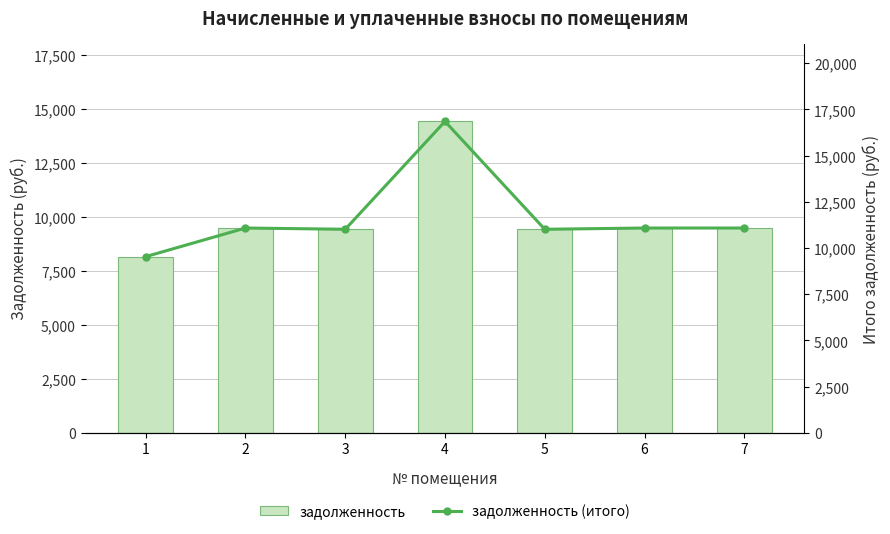

Is the value of задолженность (итого) at 2 greater than the value of задолженность at 5?

Yes